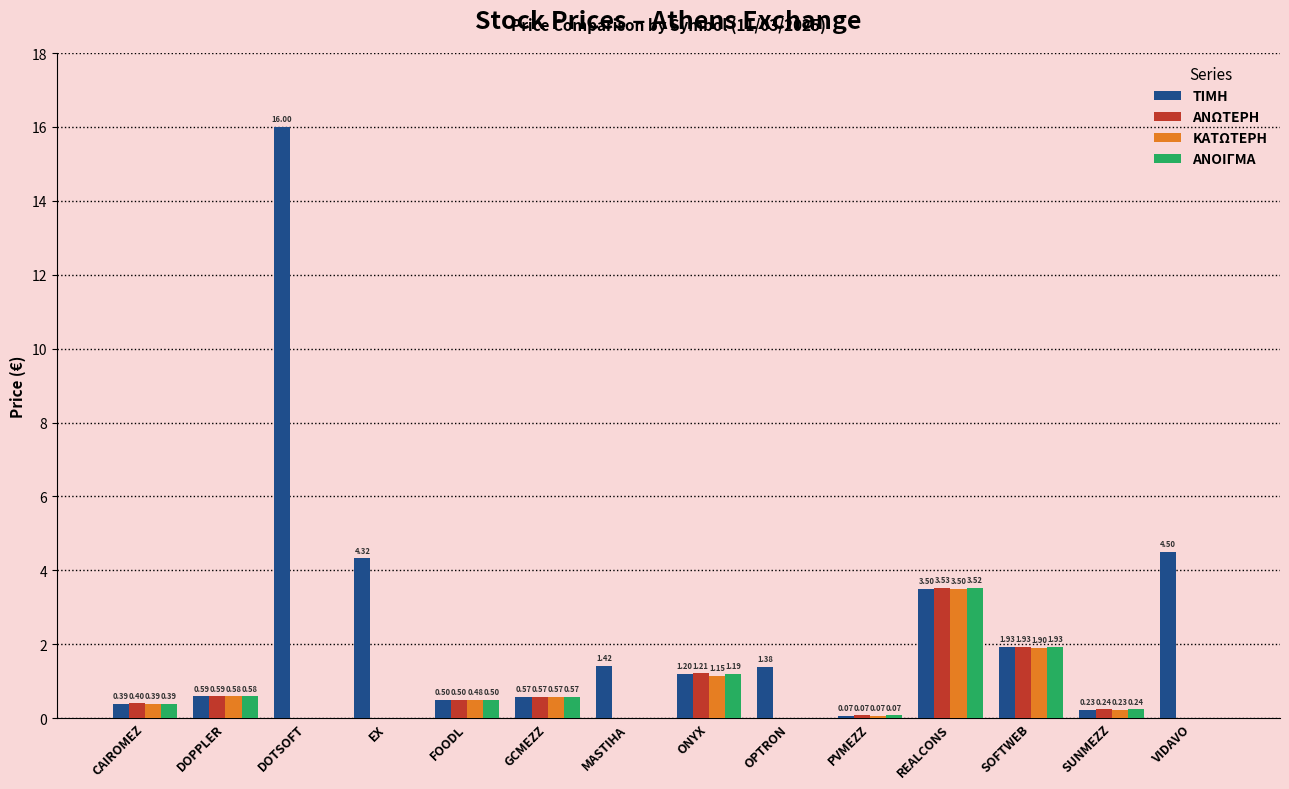

Where is ΑΝΟΙΓΜΑ nearest to the value 1?

ONYX